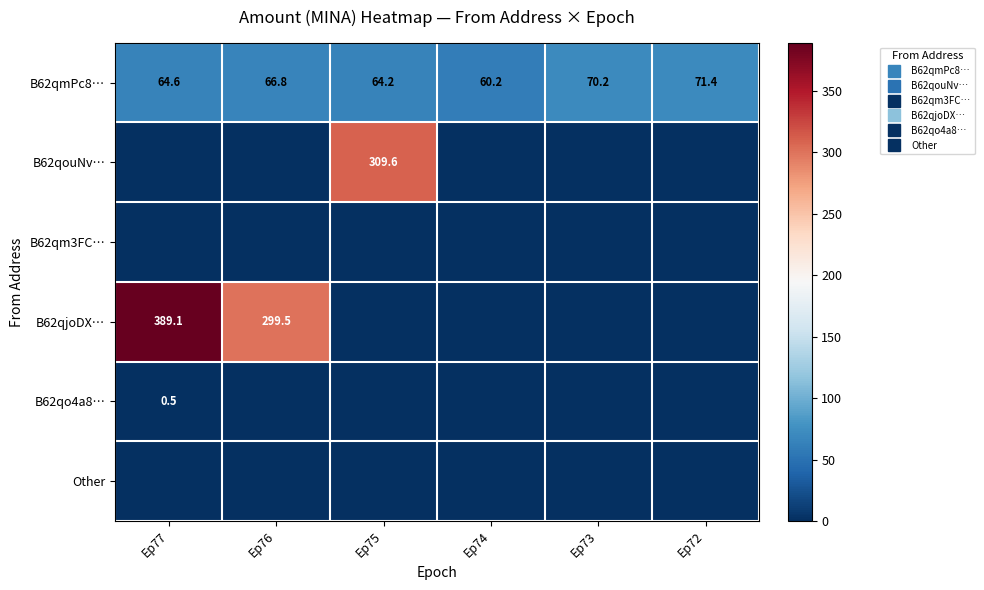

What is the difference between the second highest and minimum values in the B62qmPc8… series?

10.0